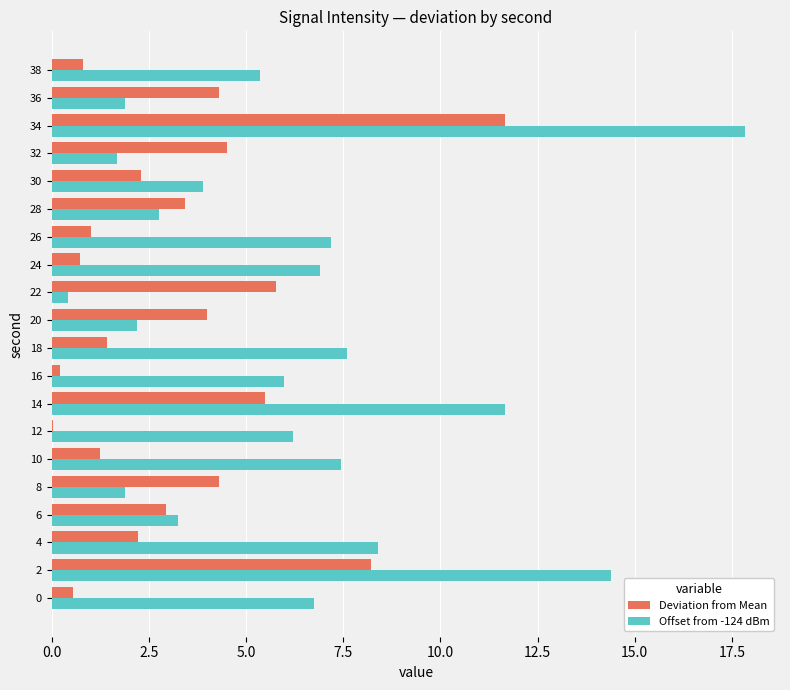

What is the average value of the Offset from -124 dBm series?

6.2